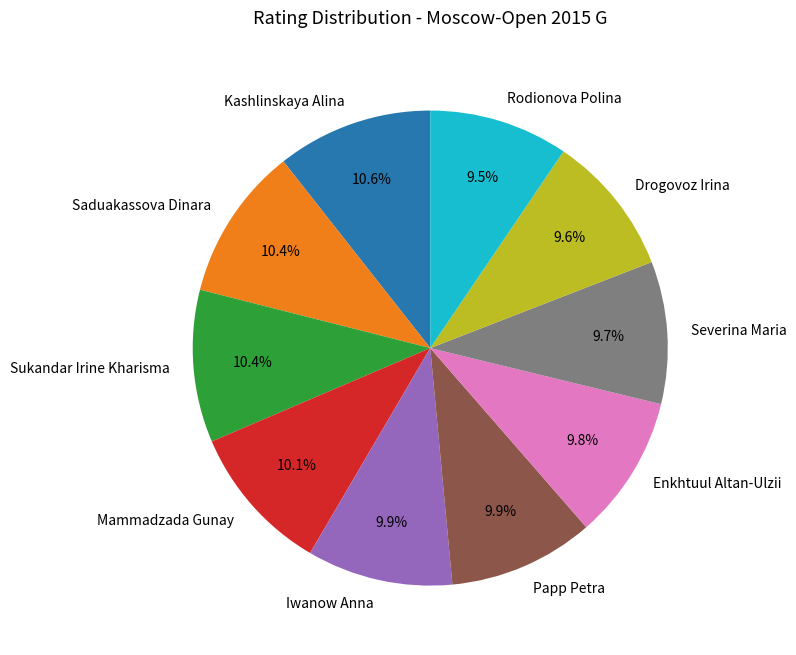

Is Rodionova Polina the majority of the pie?

No